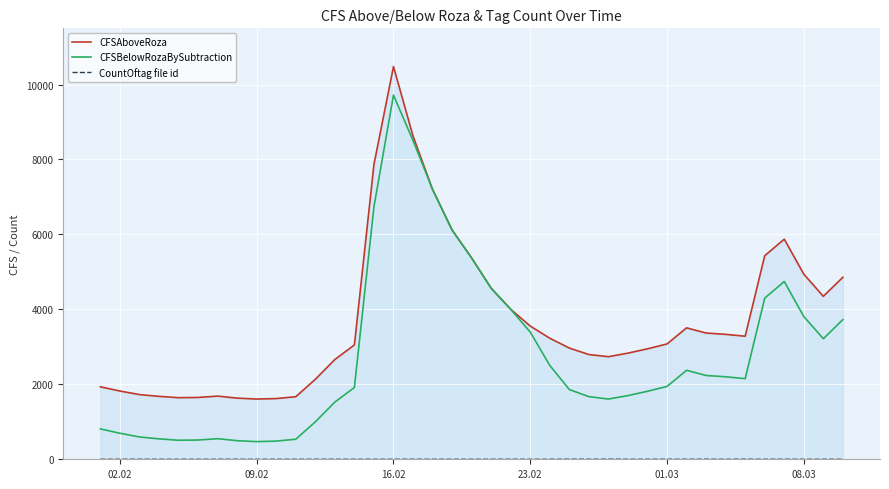

What is the sum of all CFSAboveRoza values?

143829.6